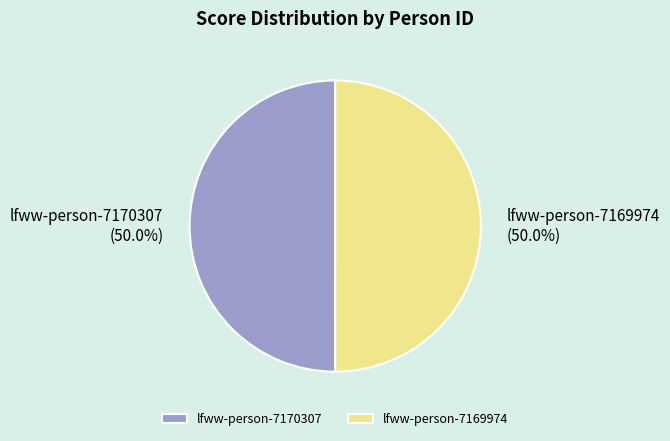

What percentage is the lfww-person-7169974 slice, to the nearest percent?

50%